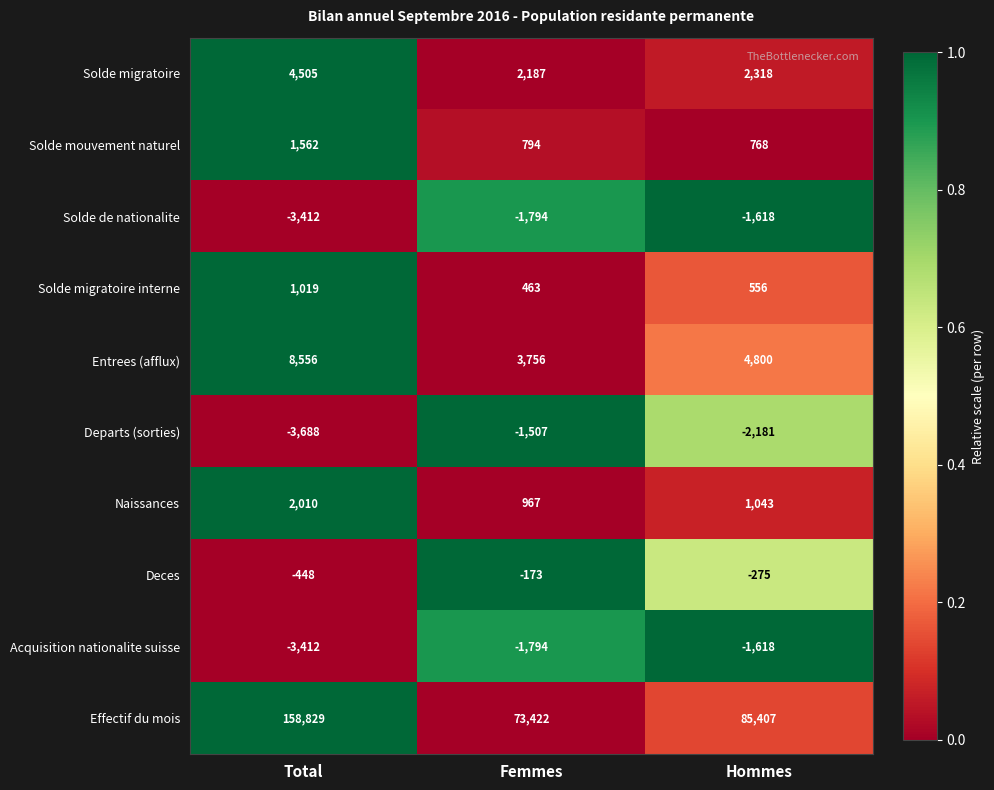

The Solde migratoire interne series shows 463 at Femmes. True or false?

True